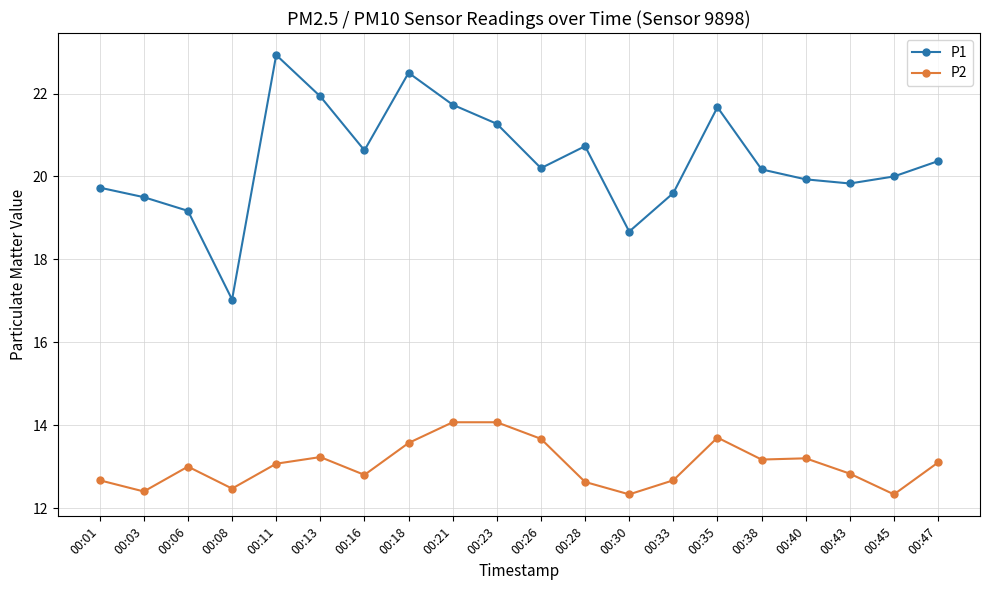

At 00:35, list the series in order from largest to smallest.

P1, P2